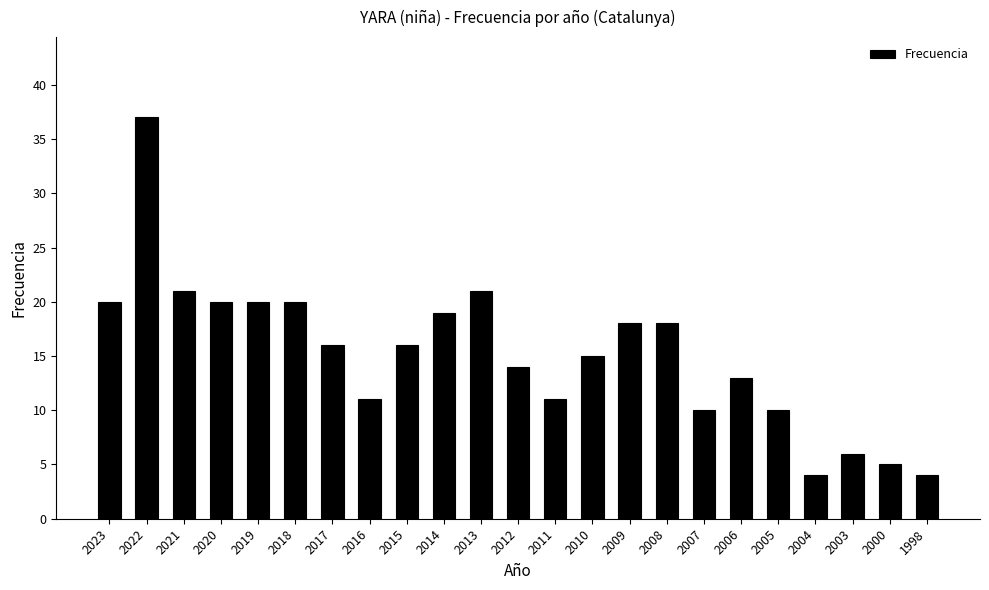

What is the sum of the values at 2003 and 2011?

17